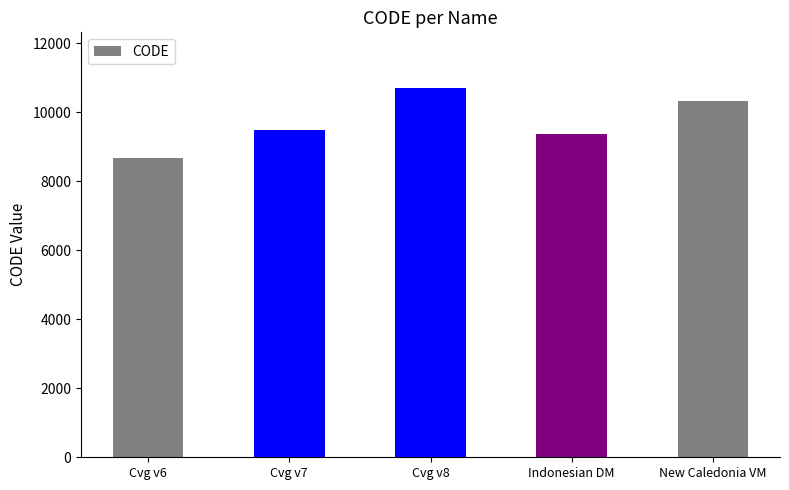

What is the difference between the maximum and minimum values?

2031